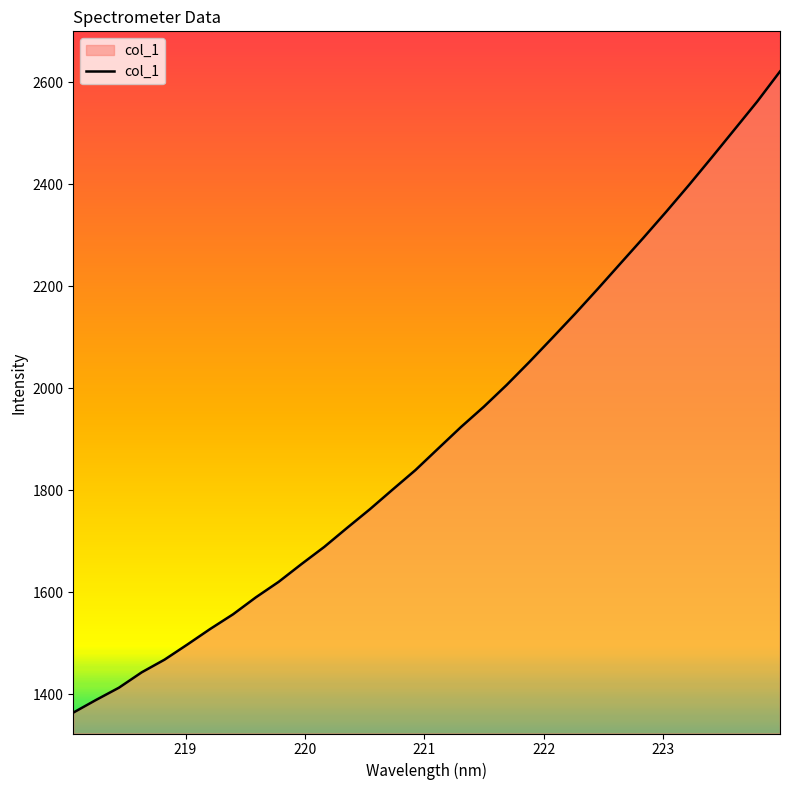

Count the number of categories in the chart.

32